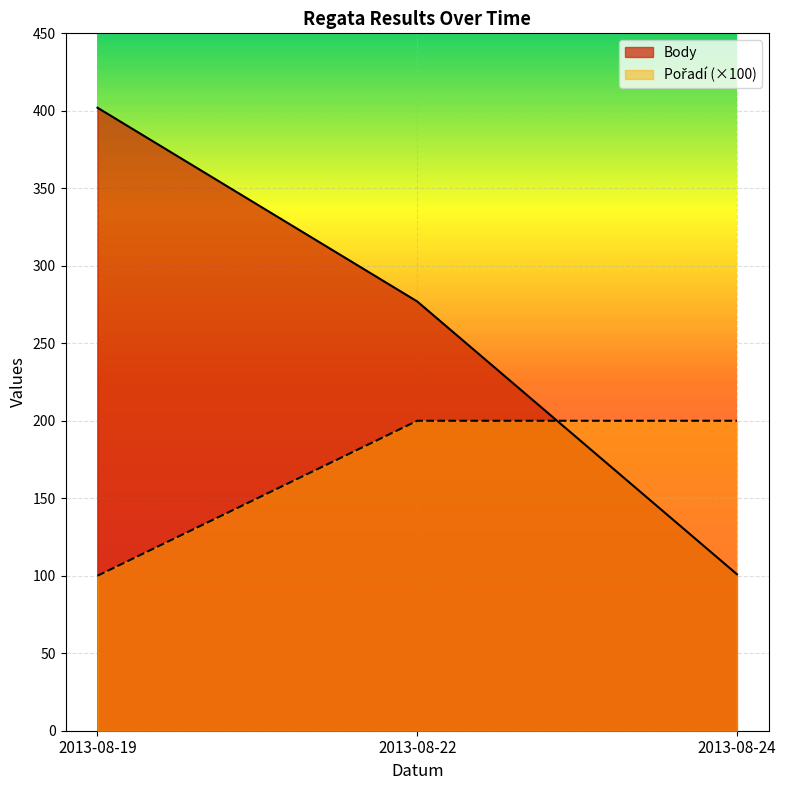

At which category is the sum across all series the highest?

2013-08-19